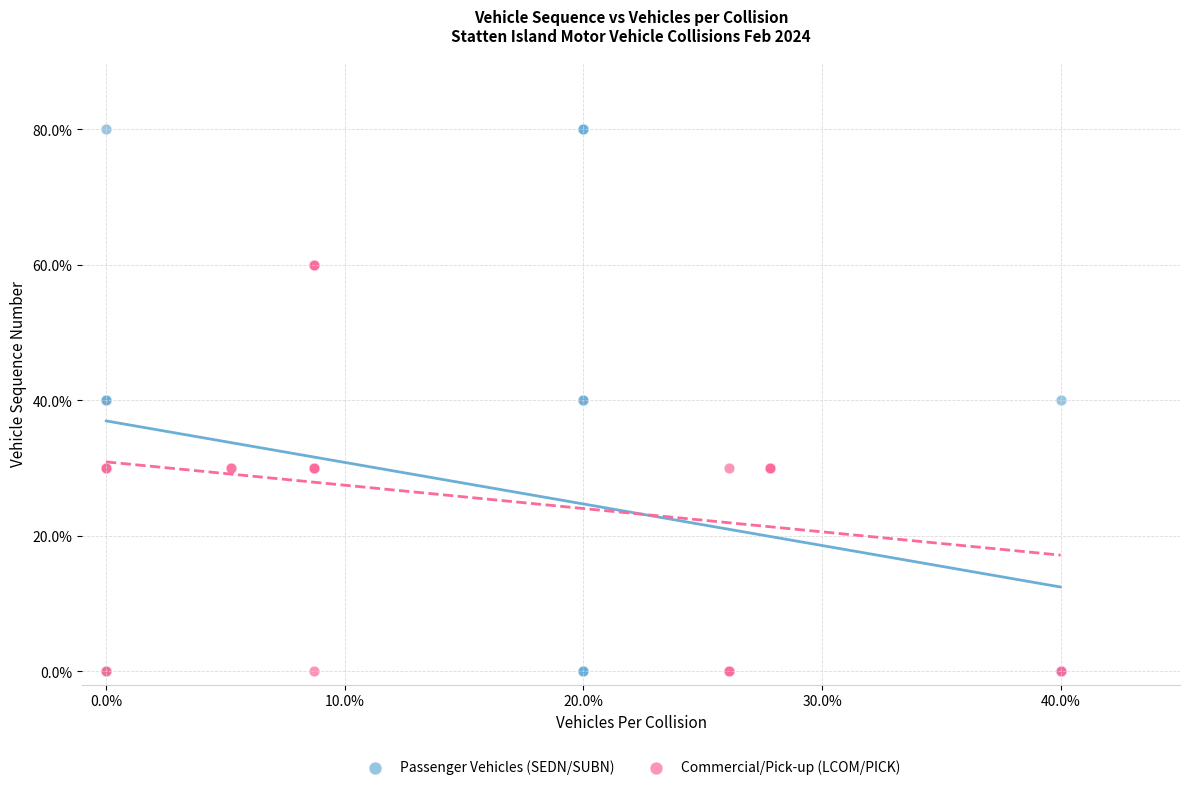

What are all the series names shown in the legend?

Passenger Vehicles (SEDN/SUBN), Commercial/Pick-up (LCOM/PICK)